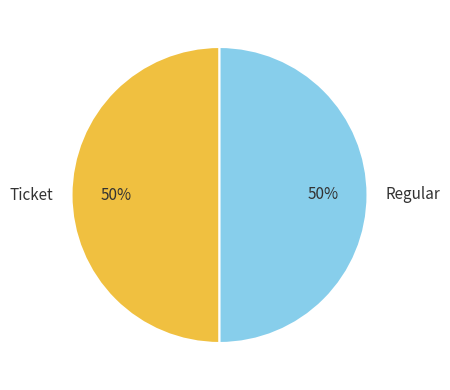

What is the ratio of the value at Ticket to the value at Regular?

1.0